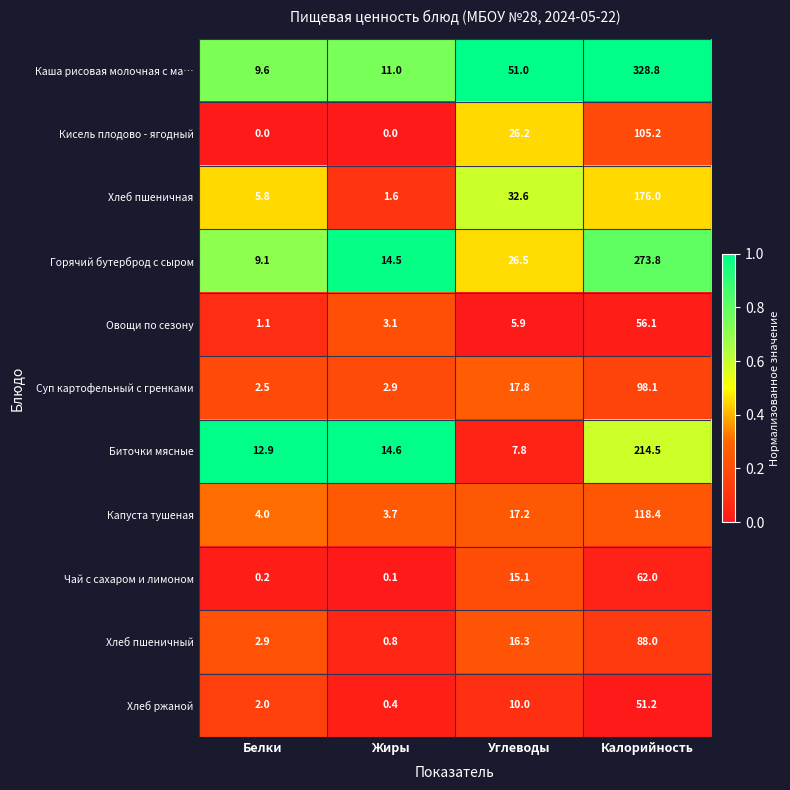

Is it true that Горячий бутерброд с сыром equals 9.1 at Белки?

True